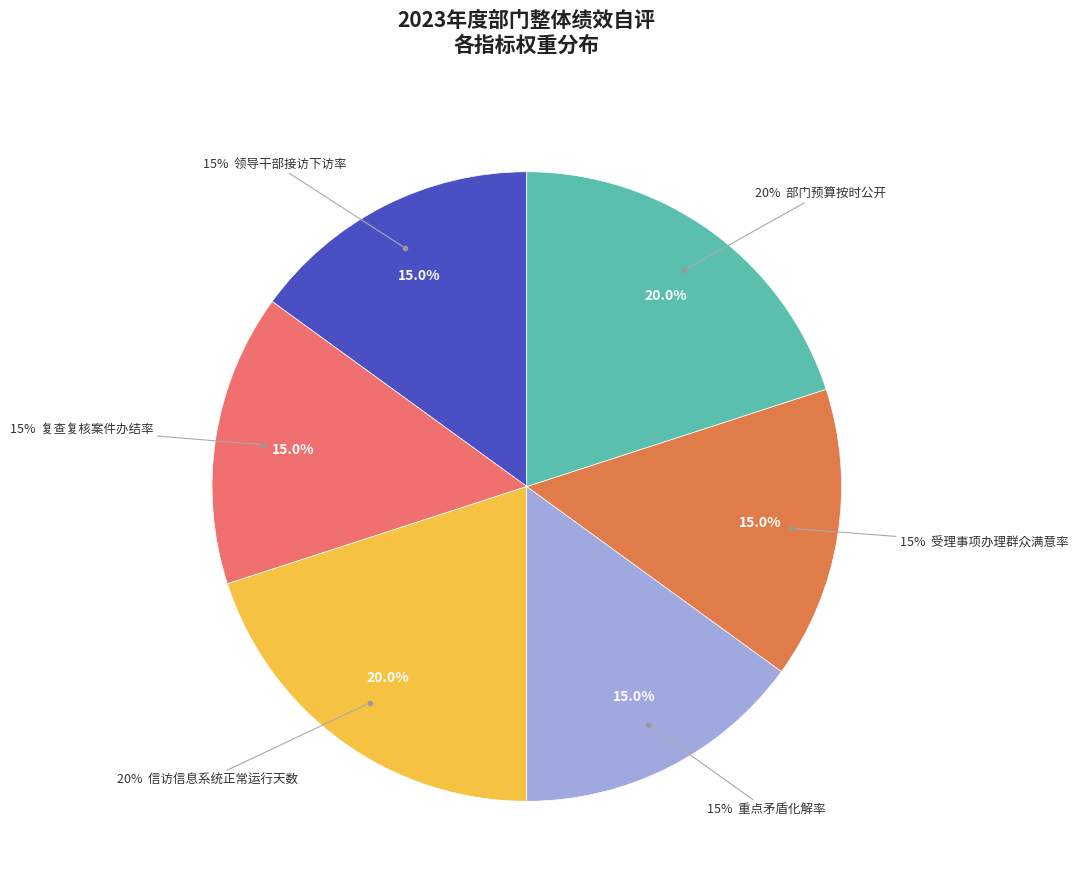

Which category has the smallest portion of the pie?

领导干部接访下访率